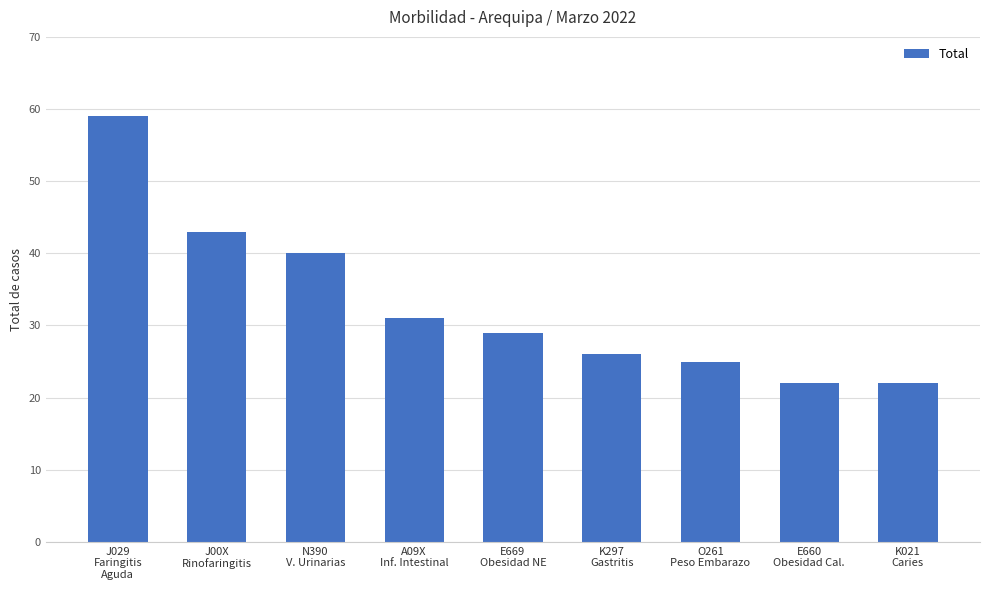

How many bars are there in total?

9